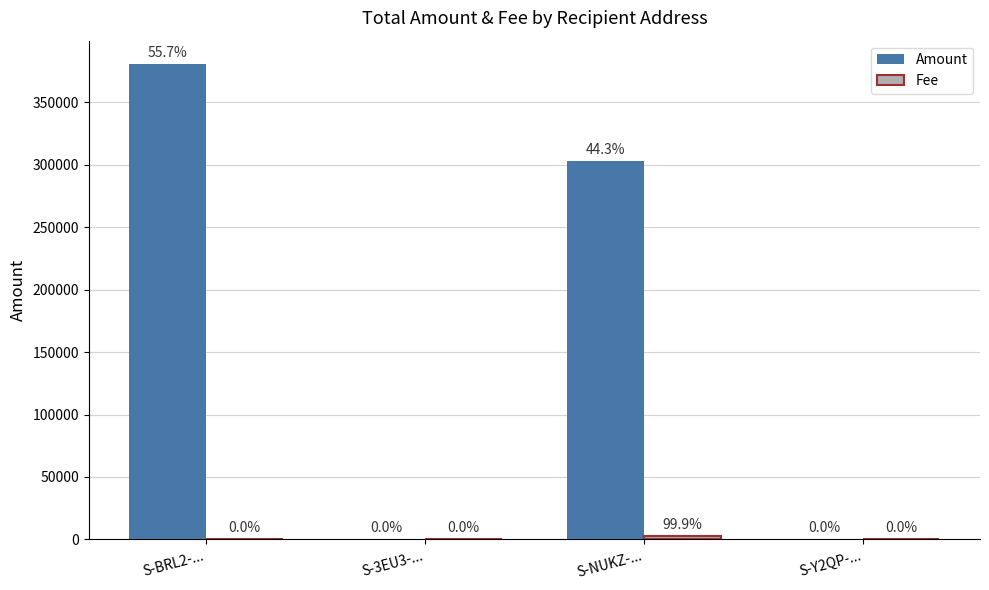

What is the value of the Fee bar at the 2nd from the left?

1